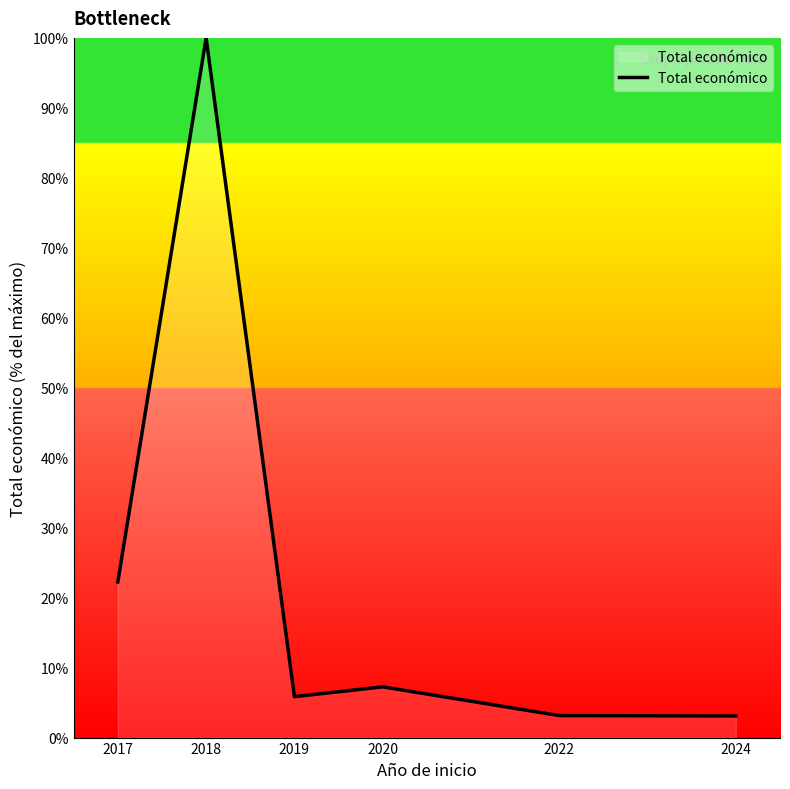

True or false: the data has more than 2 interior local peaks.

False